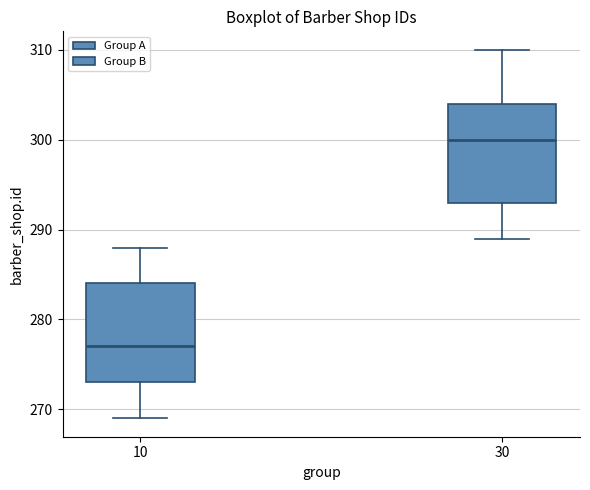

Reading left to right, transcribe this box plot: for each box, give where its median line is, the range the box spans, and where its two whiskers end, as read against the y-axis. The values are not printed on the chart, so give them approximately, as read against the axis.

10: median 277, box 273 to 284, whiskers 269 to 288
30: median 300, box 293 to 304, whiskers 289 to 310